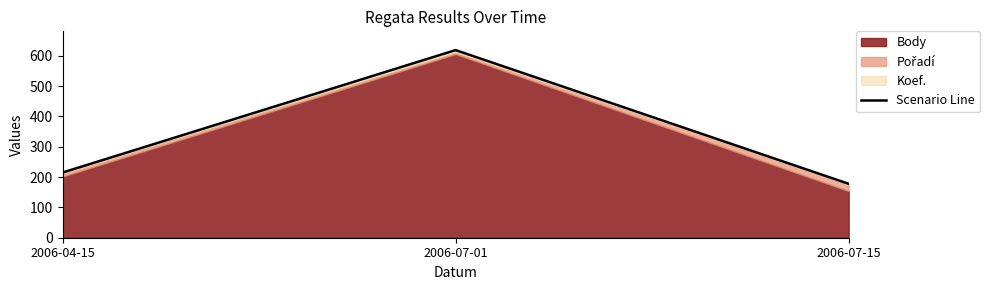

What is the change in value from 2006-04-15 to 2006-07-15?

-37